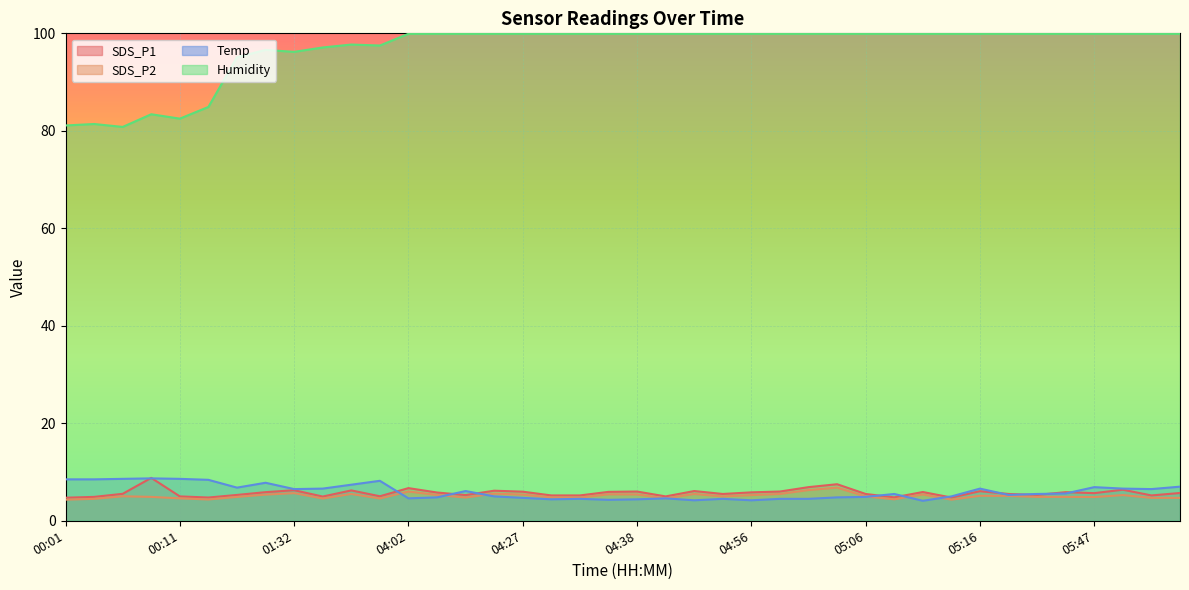

How many interior local valleys does the Humidity series have?

4